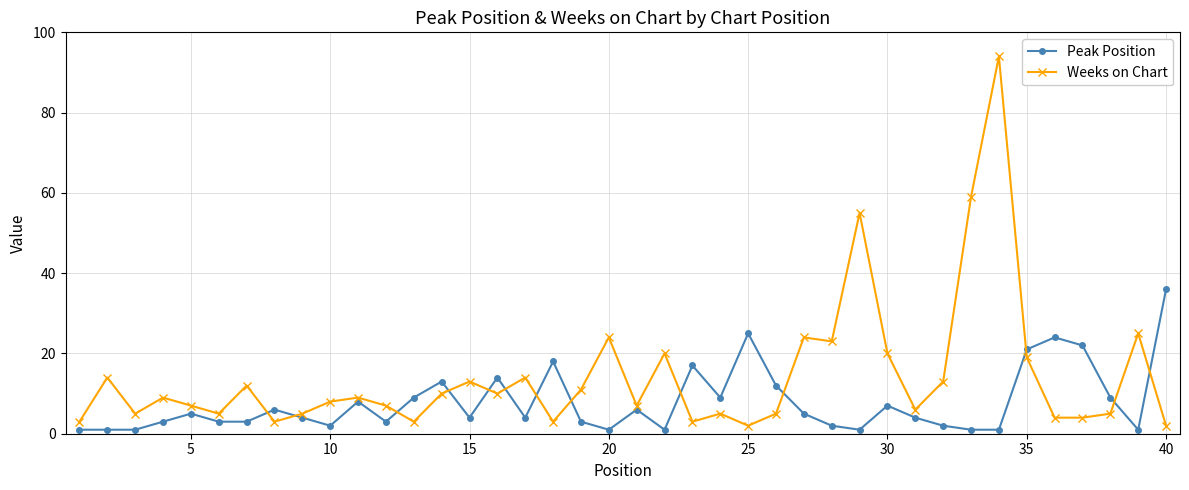

Which series has the largest range (max minus min)?

Weeks on Chart